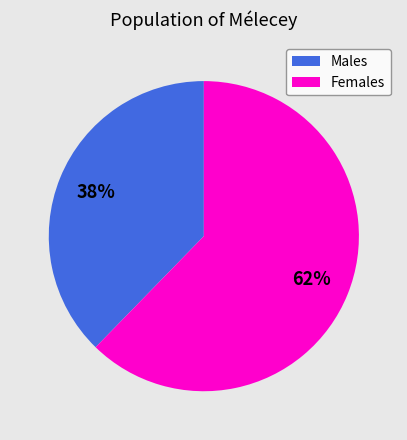

Does any single category account for the majority?

Yes